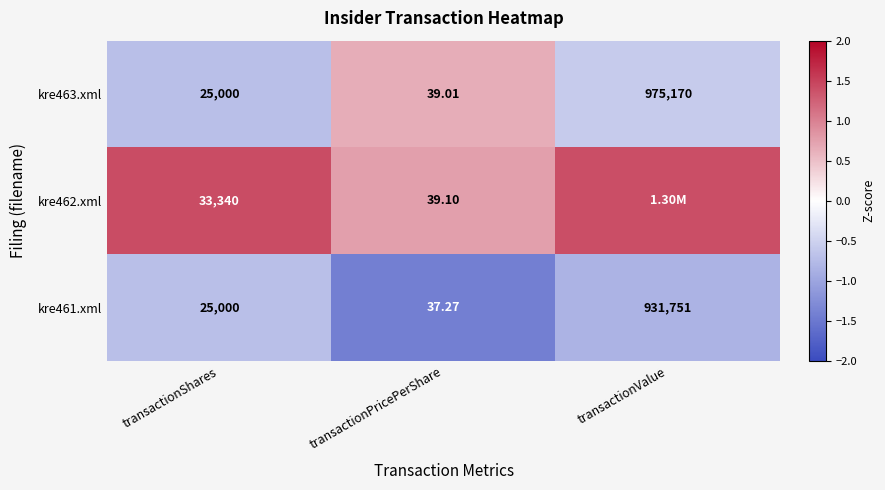

At which label does kre463.xml reach its peak?

transactionValue